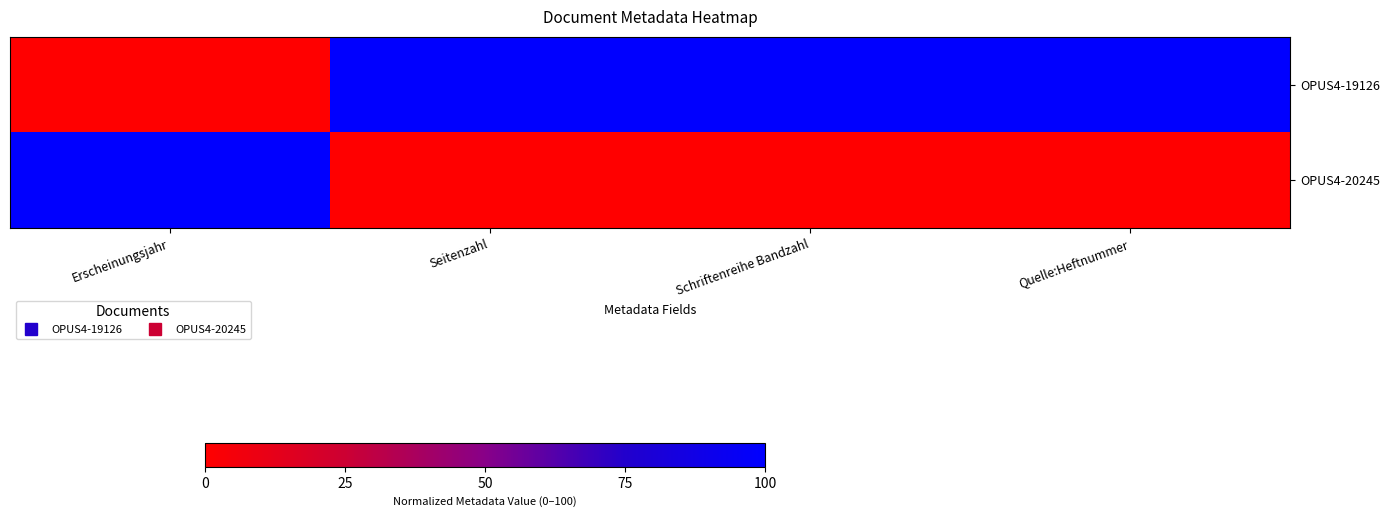

Reading right to left, extract all data points from this chart.

OPUS4-19126: Quelle:Heftnummer=100	Schriftenreihe Bandzahl=100	Seitenzahl=100	Erscheinungsjahr=0
OPUS4-20245: Quelle:Heftnummer=0	Schriftenreihe Bandzahl=0	Seitenzahl=0	Erscheinungsjahr=100